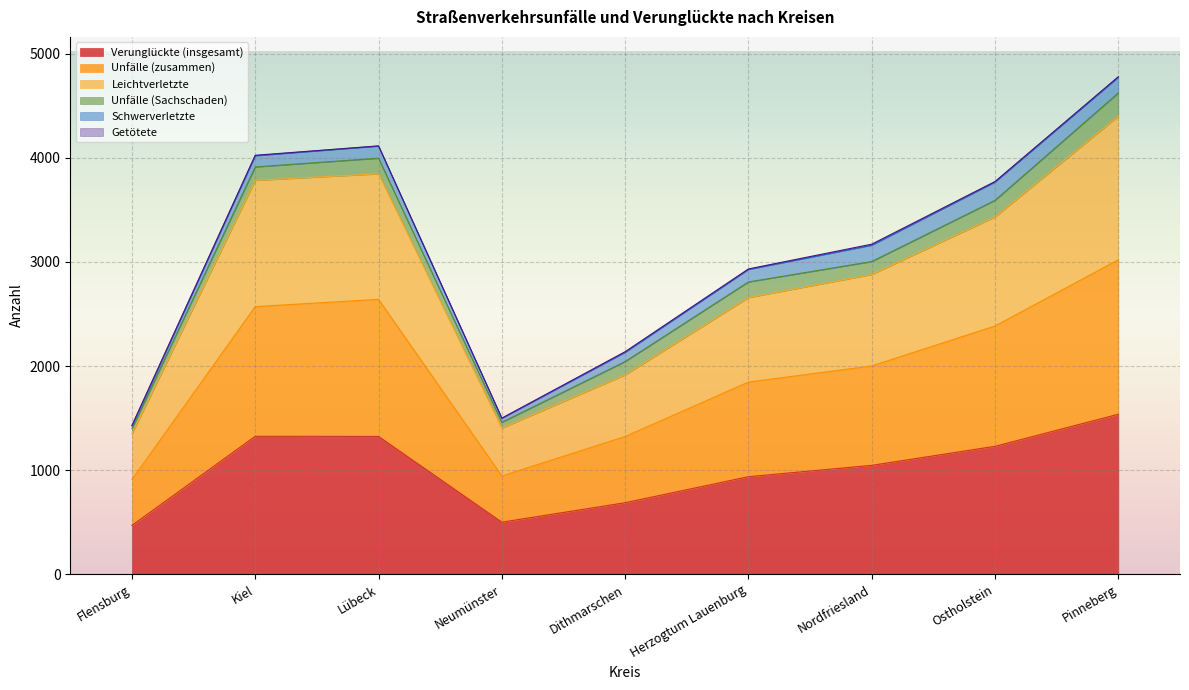

What is the lowest value of the Verunglückte (insgesamt) series?

469